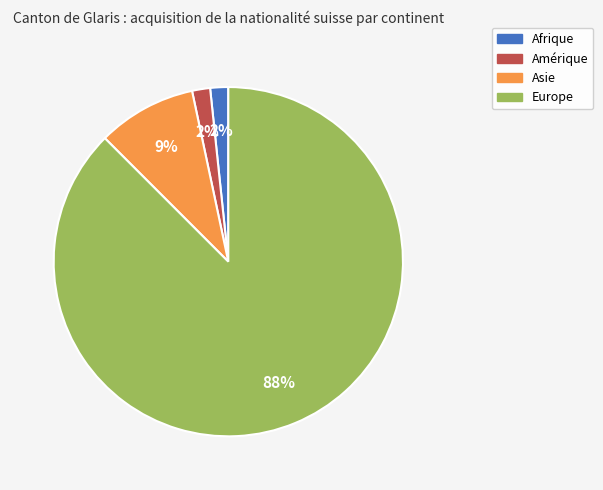

To the nearest percent, what is the average slice percentage?

25%